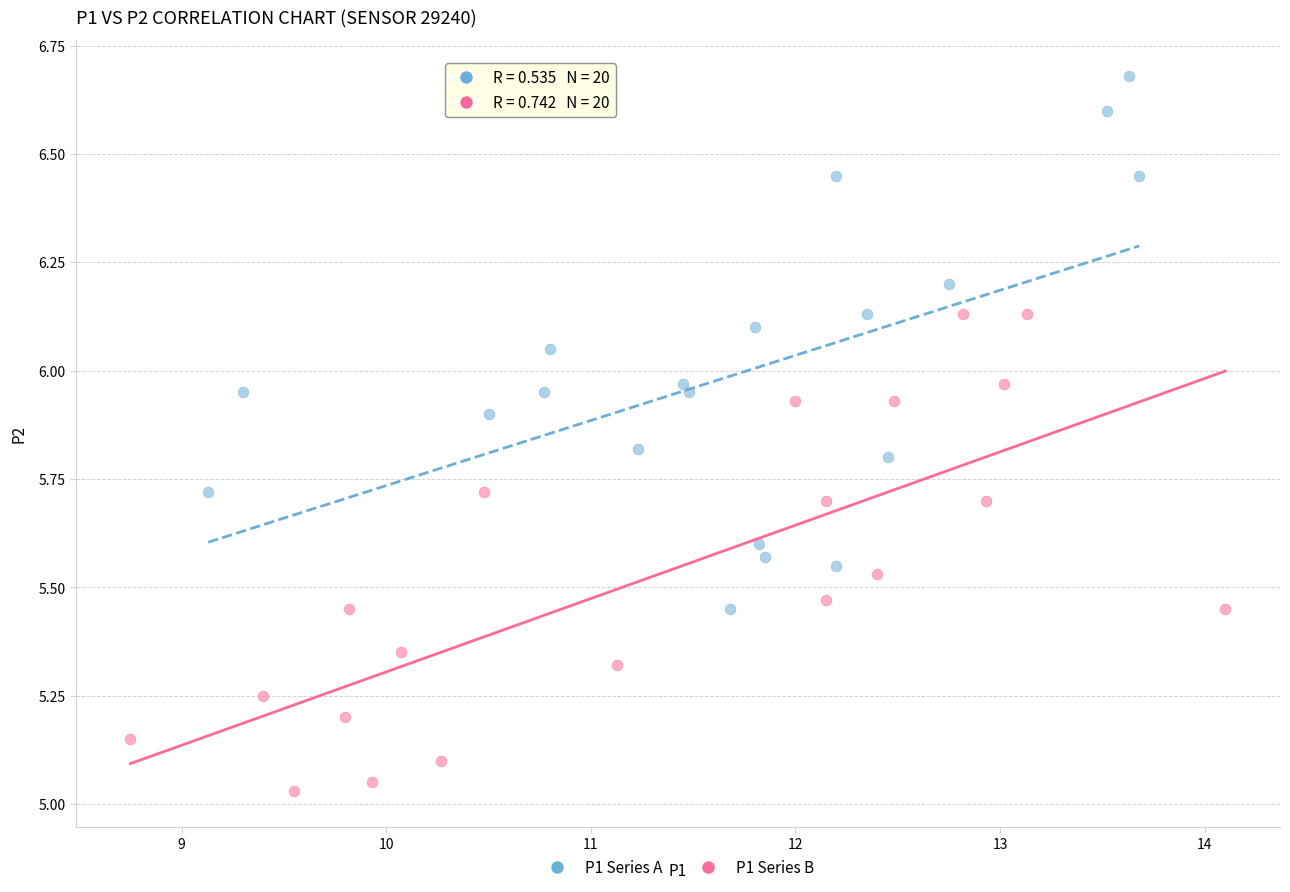

Which series has the widest spread of Y values?

P1 Series A